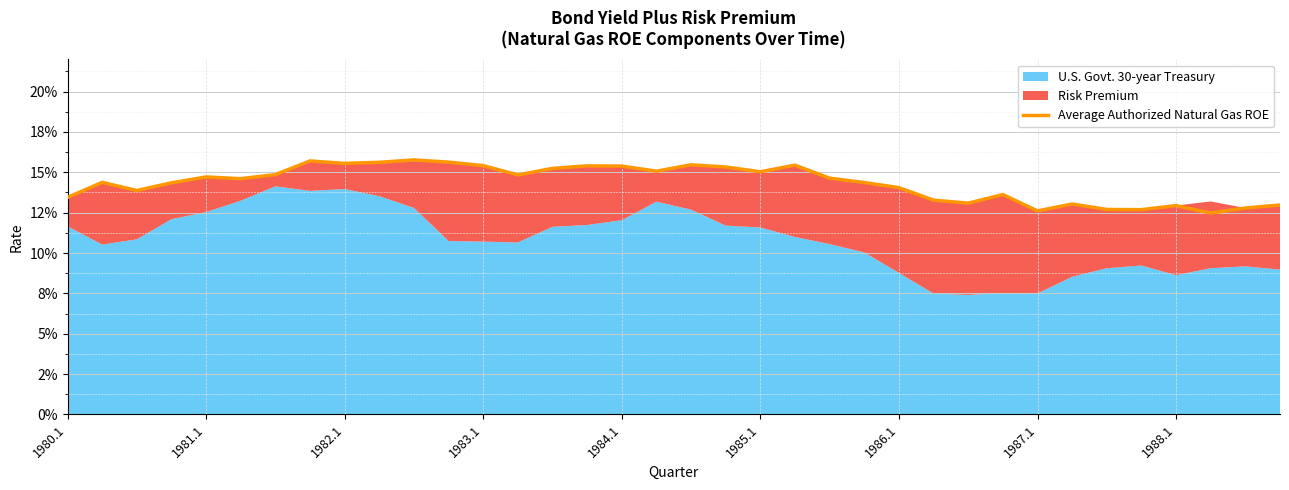

The value at 1983.1 is 0.2. True or false?

True